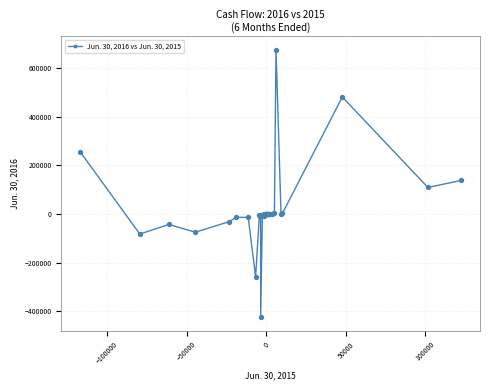

True or false: there are more than 2 points higher than both neighbors.

True